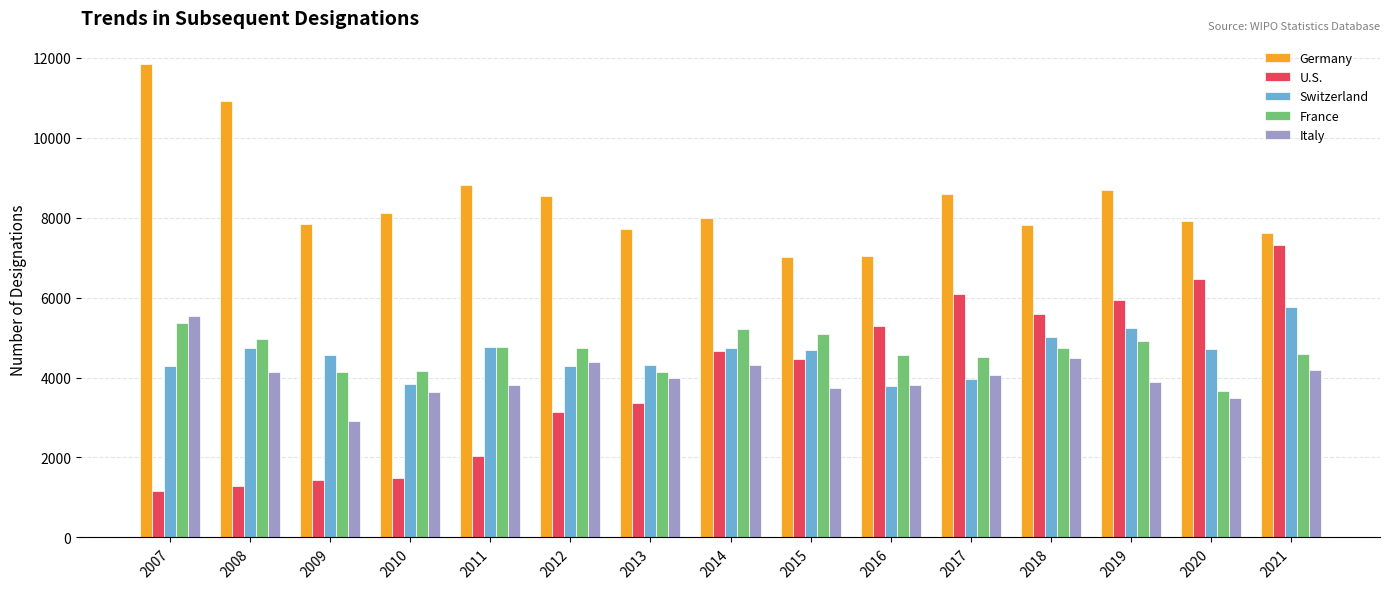

What is the value of the U.S. bar at the 15th from the left?

7312